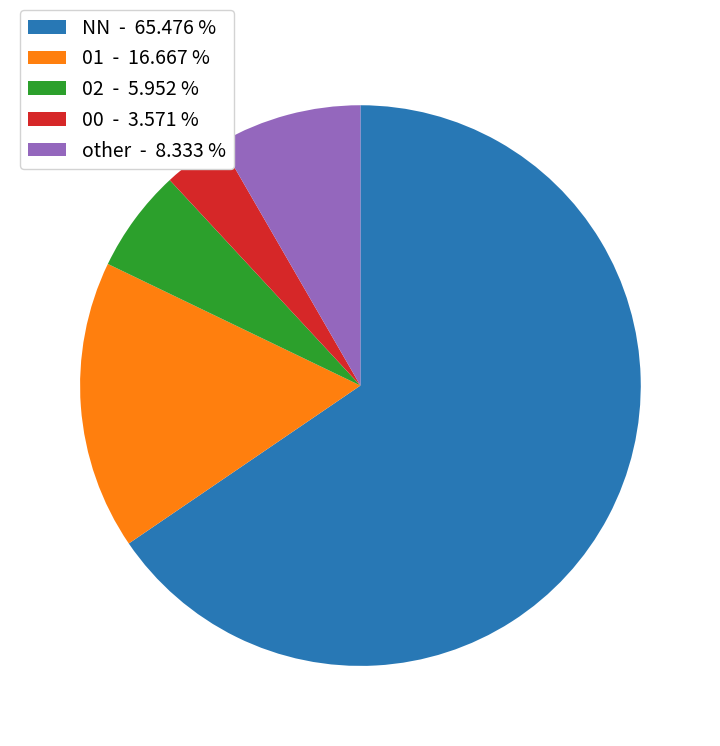

Is it true that 00 is 4% of the pie?

True